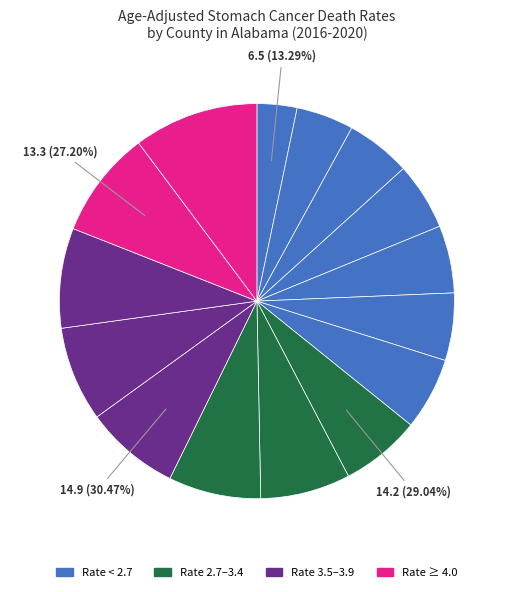

How many segments does this pie chart have?

15